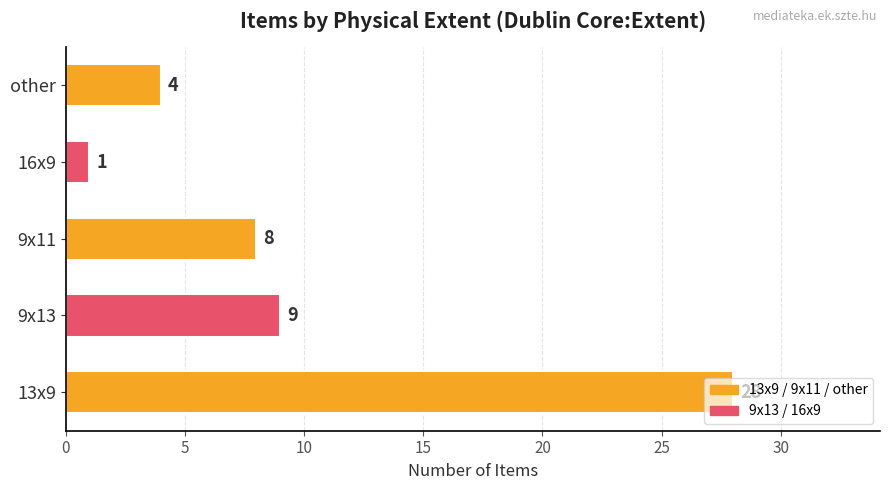

The chart shows a value of 0 at fekete-fehér/16x9. True or false?

False